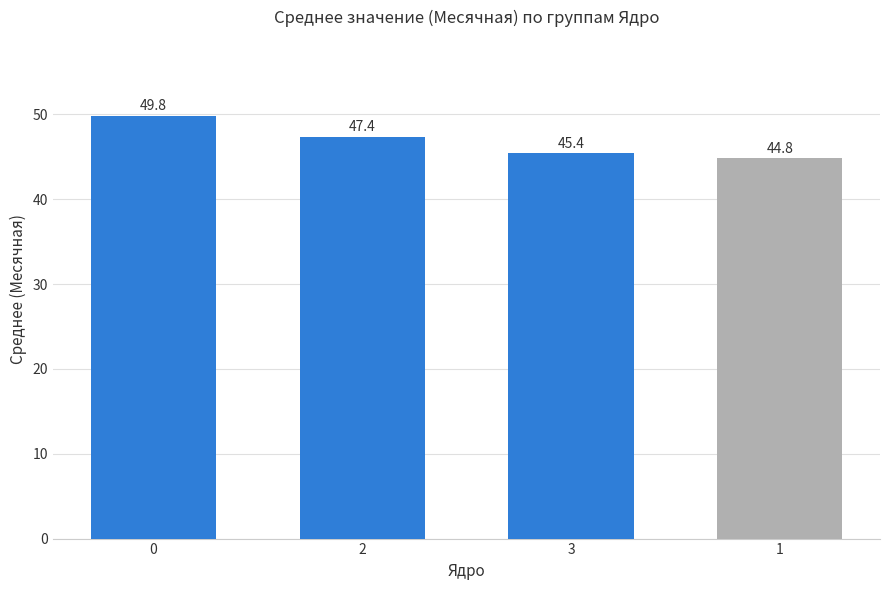

List the labels in order of value, smallest first.

1, 3, 2, 0